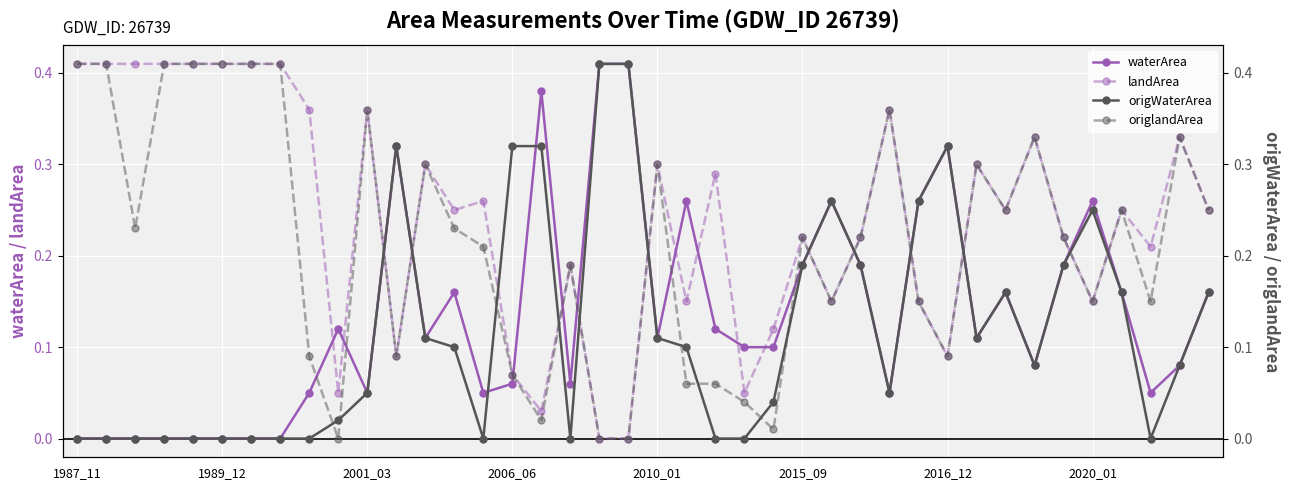

Read the waterArea value at 27.

0.2